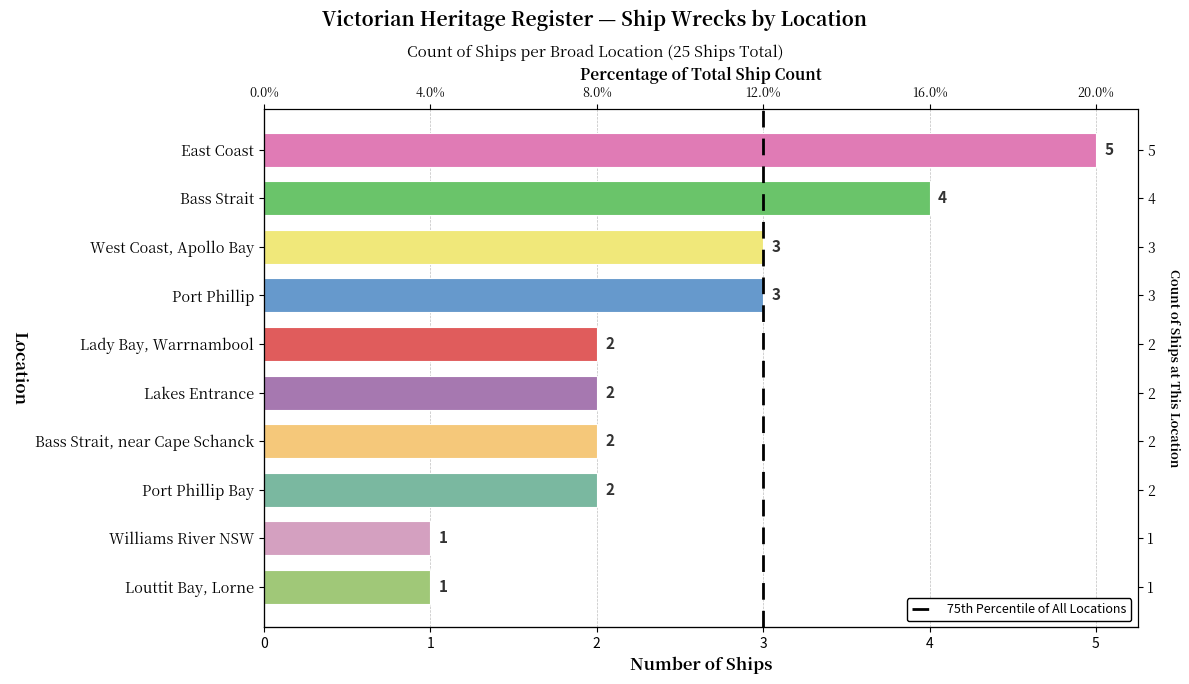

Which label corresponds to the largest value in the chart?

East Coast